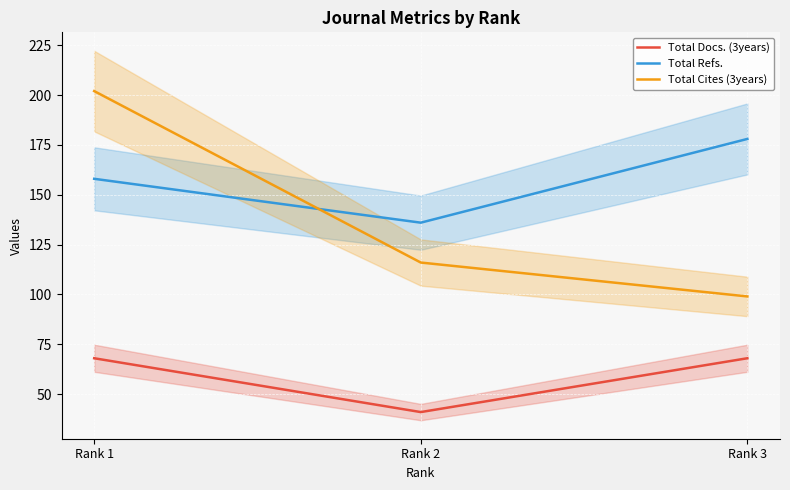

Reading right to left, what are all the values shown in this chart?

Total Docs. (3years): Rank 3=68	Rank 2=41	Rank 1=68
Total Refs.: Rank 3=178	Rank 2=136	Rank 1=158
Total Cites (3years): Rank 3=99	Rank 2=116	Rank 1=202